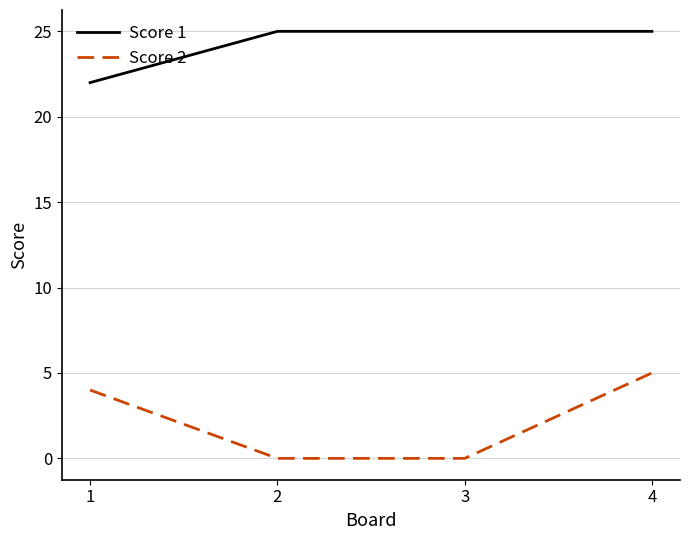

Is this an area chart (filled region under the line)?

No